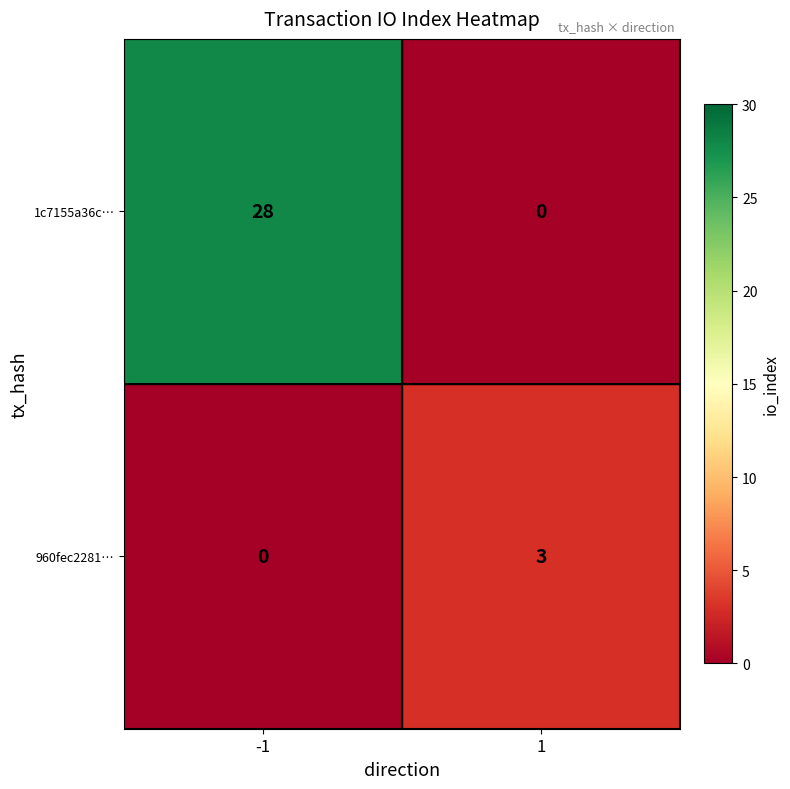

Reading left to right, list all the values displayed in this chart.

1c7155a36c…: 28	0
960fec2281…: 0	3